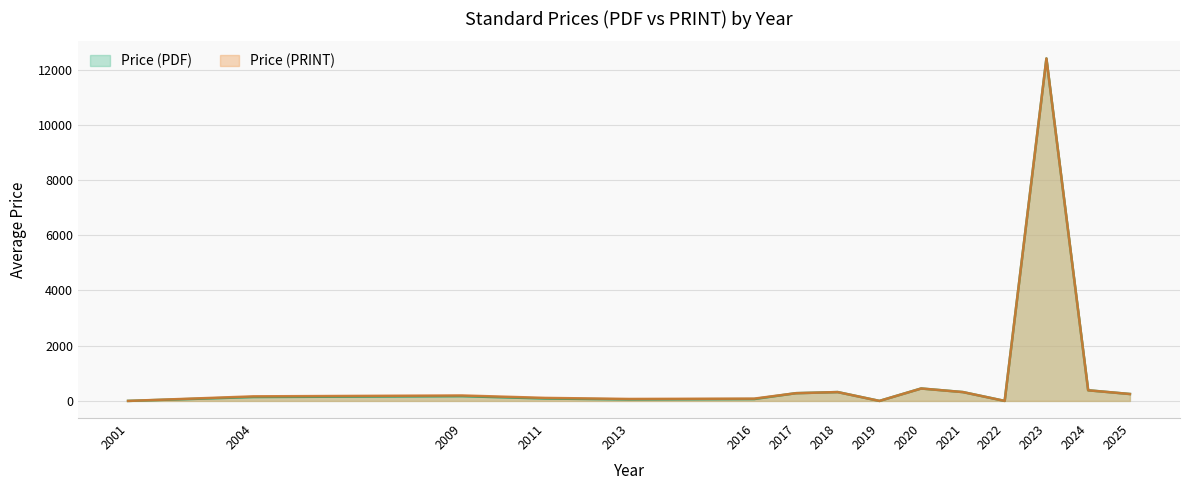

What is the difference between the maximum and minimum values in the Price (PDF) series?

12400